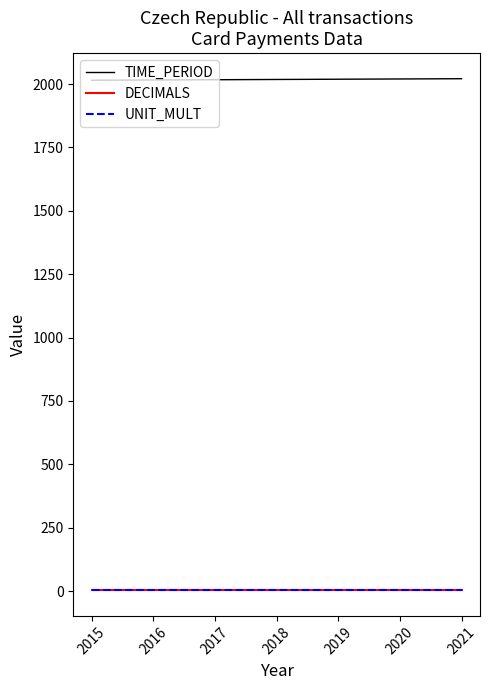

Is the value of TIME_PERIOD at 2021 greater than the value of UNIT_MULT at 2016?

Yes